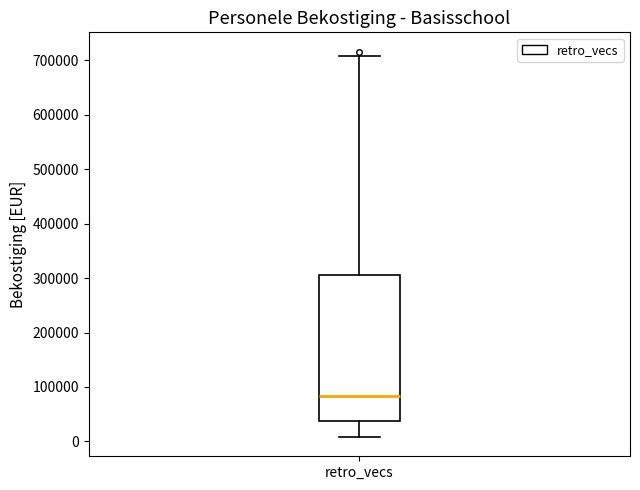

Read this box plot against the y-axis: the position of the median line, the range covered by the box, and the ends of both whiskers. The values are not printed on the chart, so give them approximately, as read against the axis.

median 80000, box 40000 to 310000, whiskers 10000 to 710000